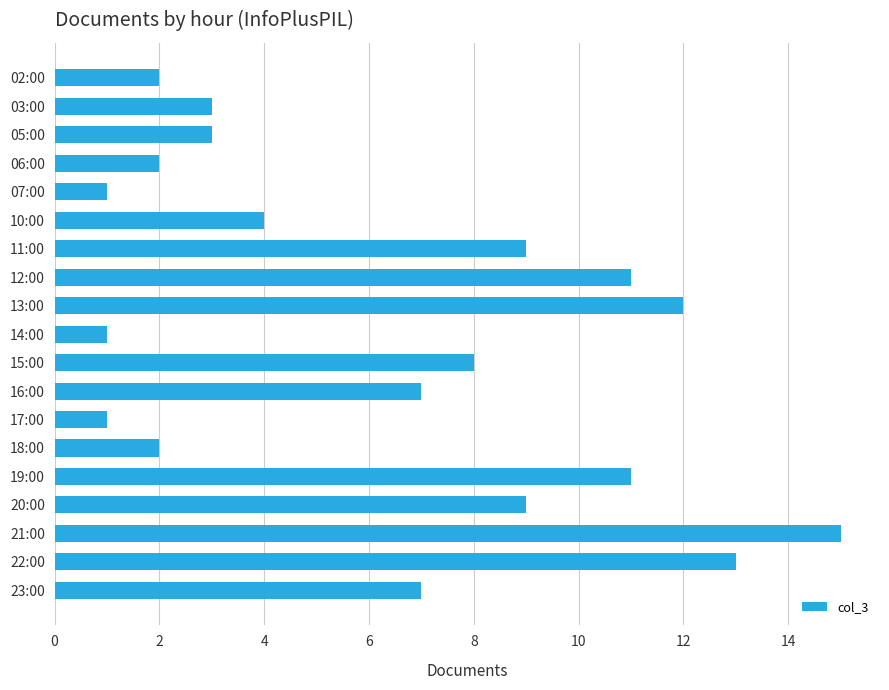

What is the label of the 4th bar from the bottom?

20:00